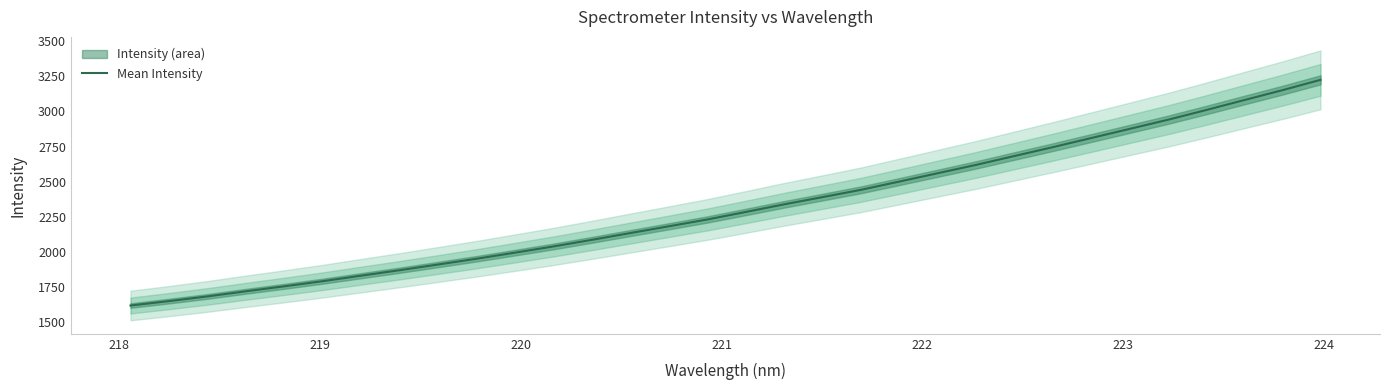

What is the minimum value for Mean Intensity?

1619.0